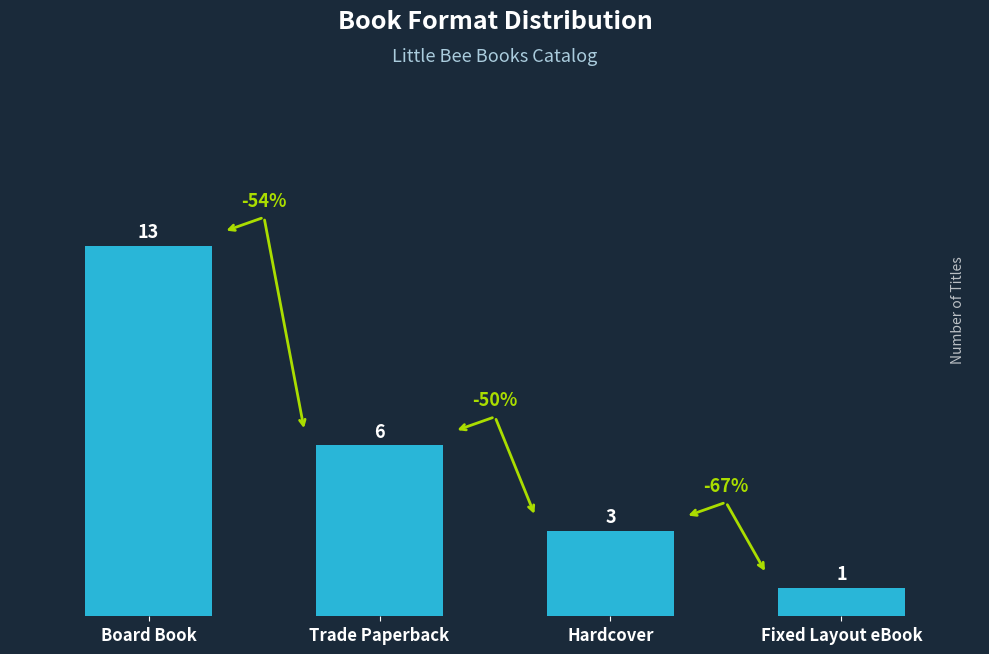

Does the chart contain stacked bars?

No